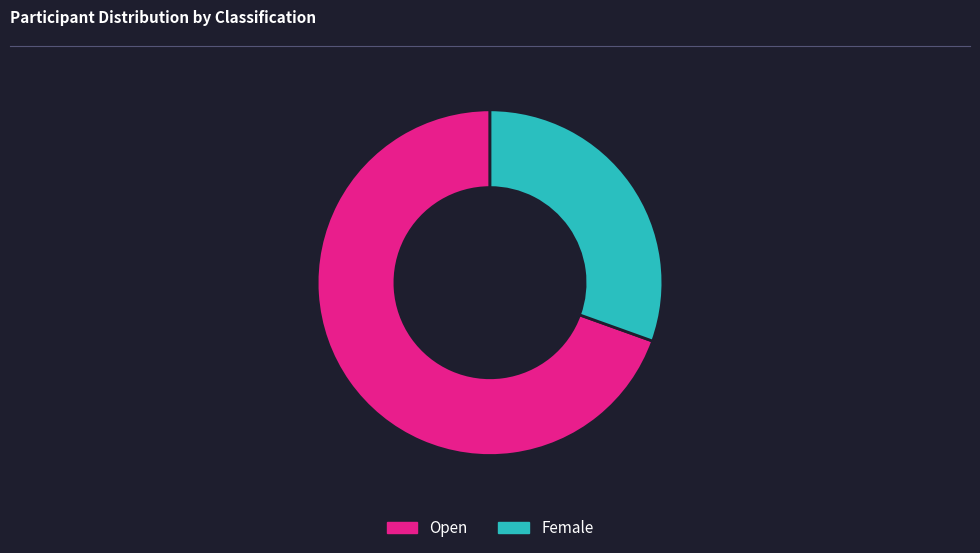

Does any single category account for the majority?

Yes